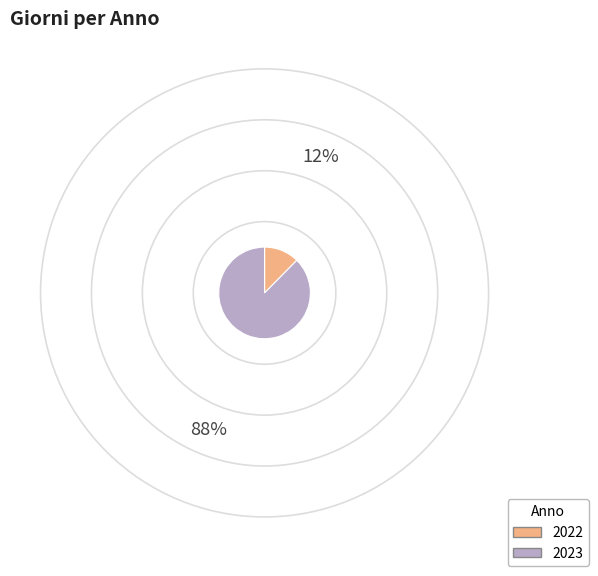

What is the smallest slice in the pie chart?

2022